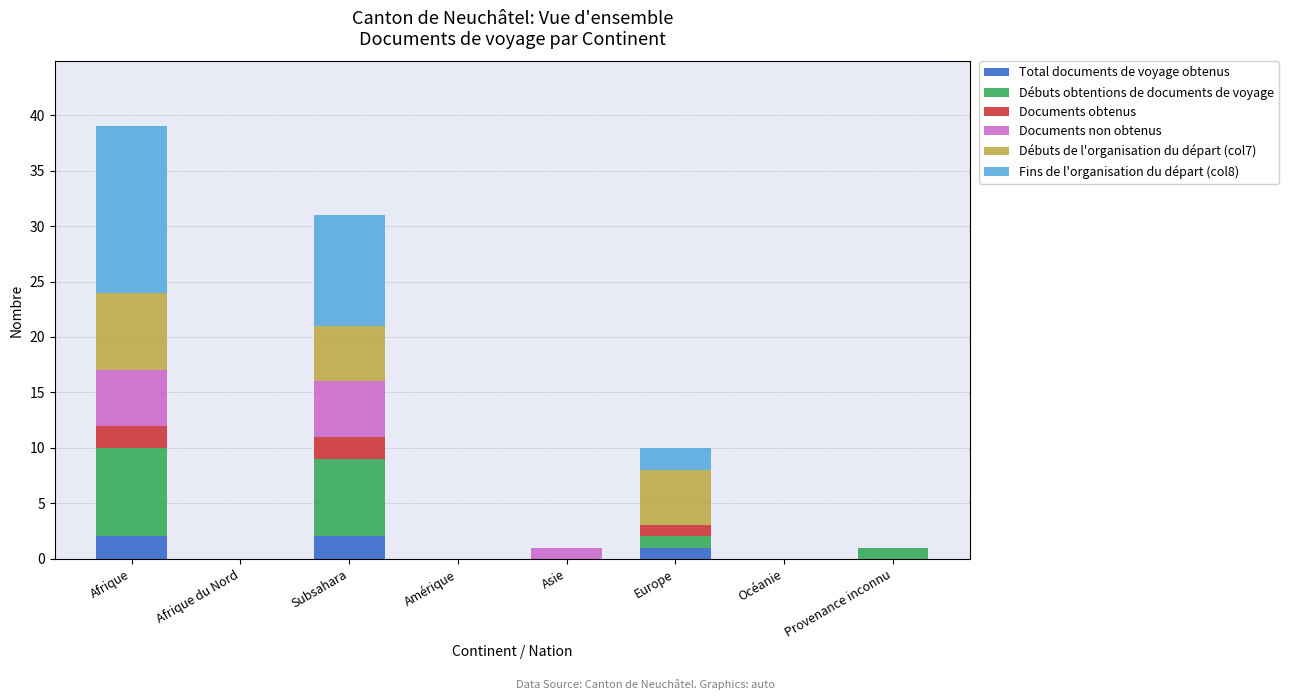

At which category is the sum across all series the highest?

Afrique